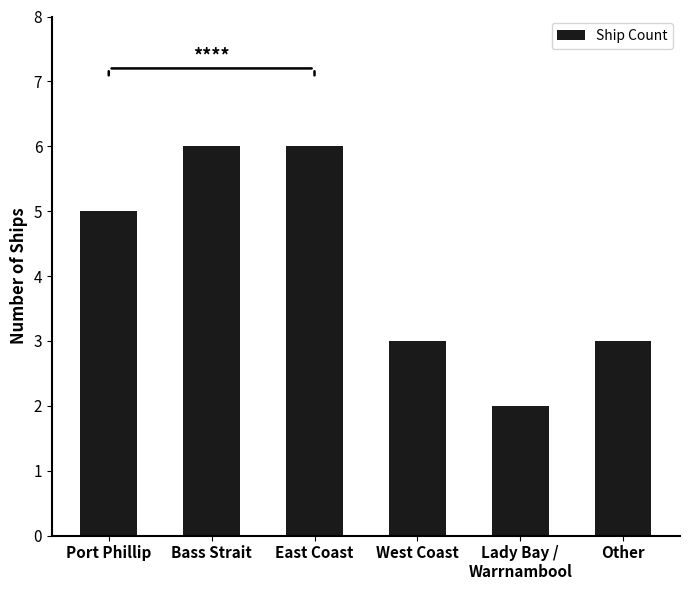

Count the number of data series in this chart.

1